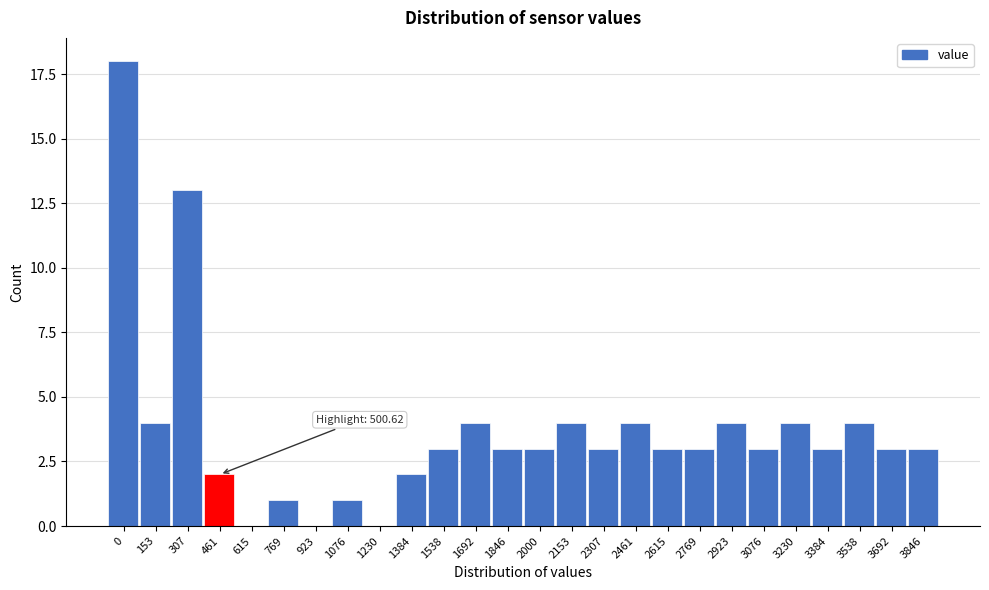

Reading left to right, transcribe all the data shown in this chart.

0=18	153=4	307=13	461=2	615=0	769=1	923=0	1076=1	1230=0	1384=2	1538=3	1692=4	1846=3	2000=3	2153=4	2307=3	2461=4	2615=3	2769=3	2923=4	3076=3	3230=4	3384=3	3538=4	3692=3	3846=3